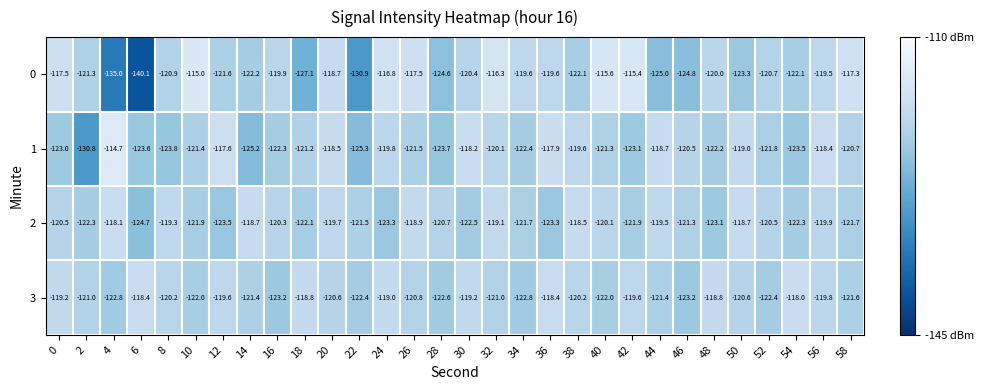

Is it true that 1 equals -123.1 at 42?

True